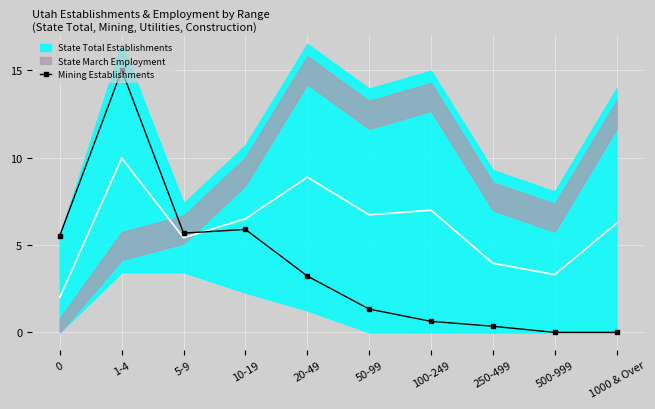

What is the label of the 6th point from the right?

20-49